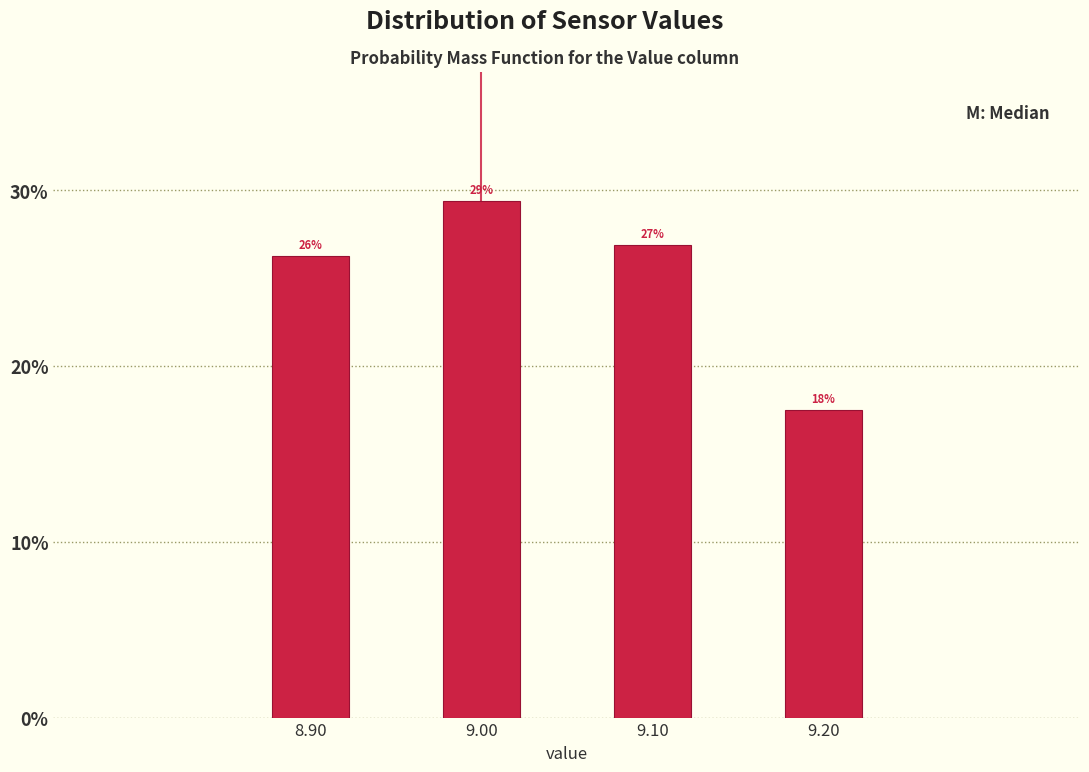

How many bars are there in total?

4